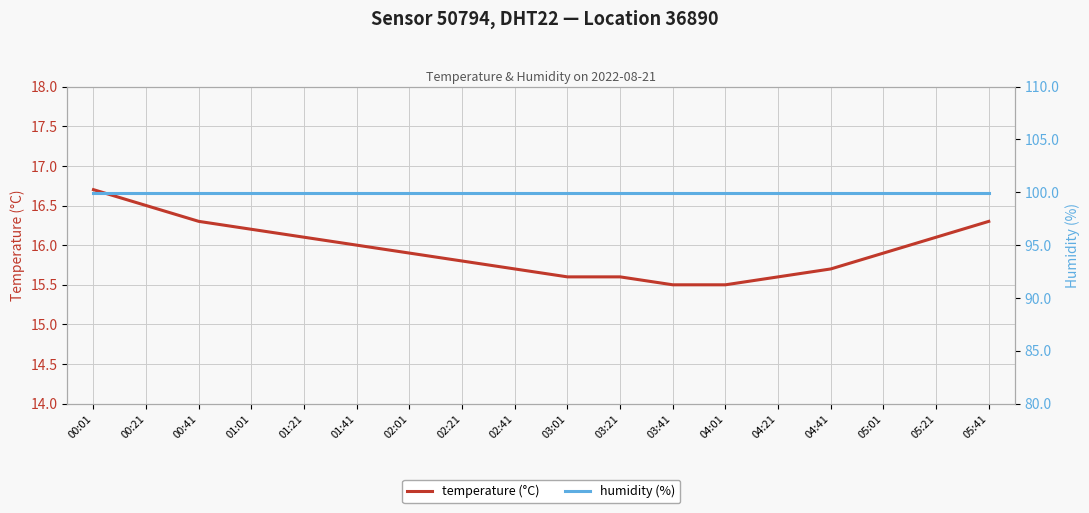

Reading left to right, what are all the values shown in this chart?

temperature (°C): 16.7	16.5	16.3	16.2	16.1	16.0	15.9	15.8	15.7	15.6	15.6	15.5	15.5	15.6	15.7	15.9	16.1	16.3
humidity (%): 99.9	99.9	99.9	99.9	99.9	99.9	99.9	99.9	99.9	99.9	99.9	99.9	99.9	99.9	99.9	99.9	99.9	99.9